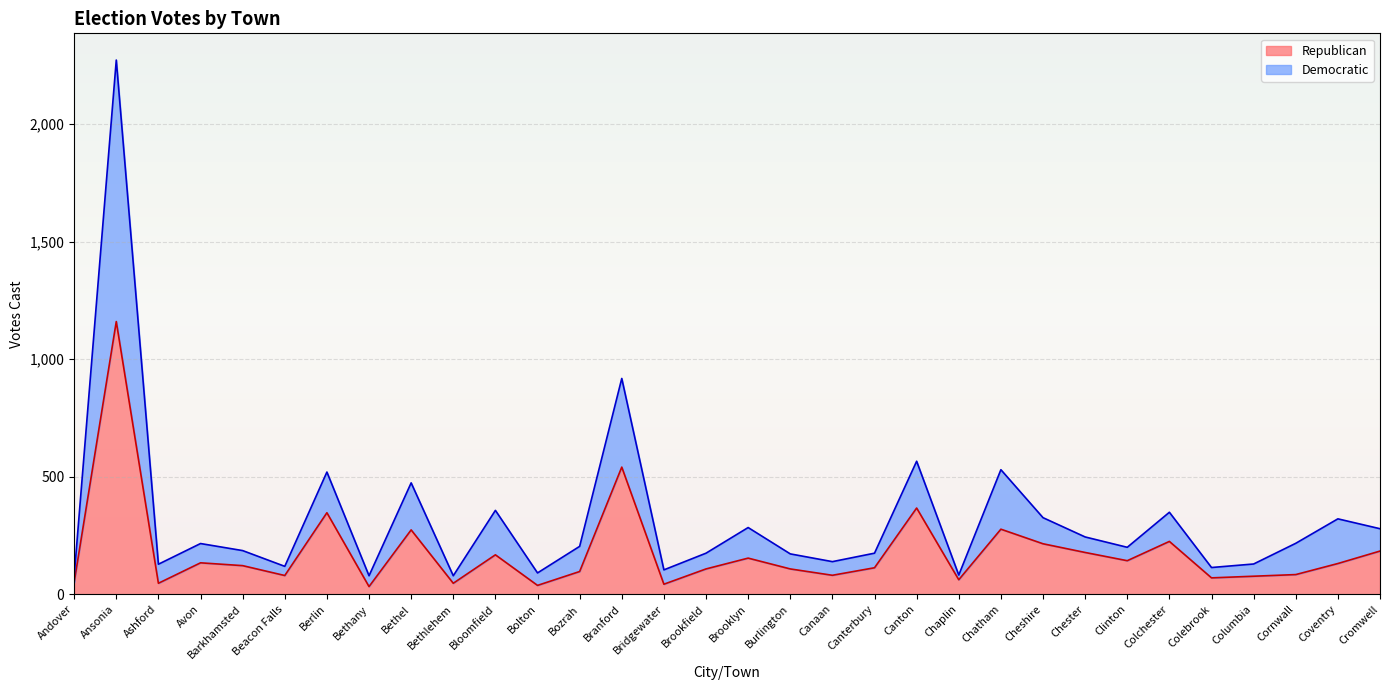

What is the total value across all series at Clinton?

200